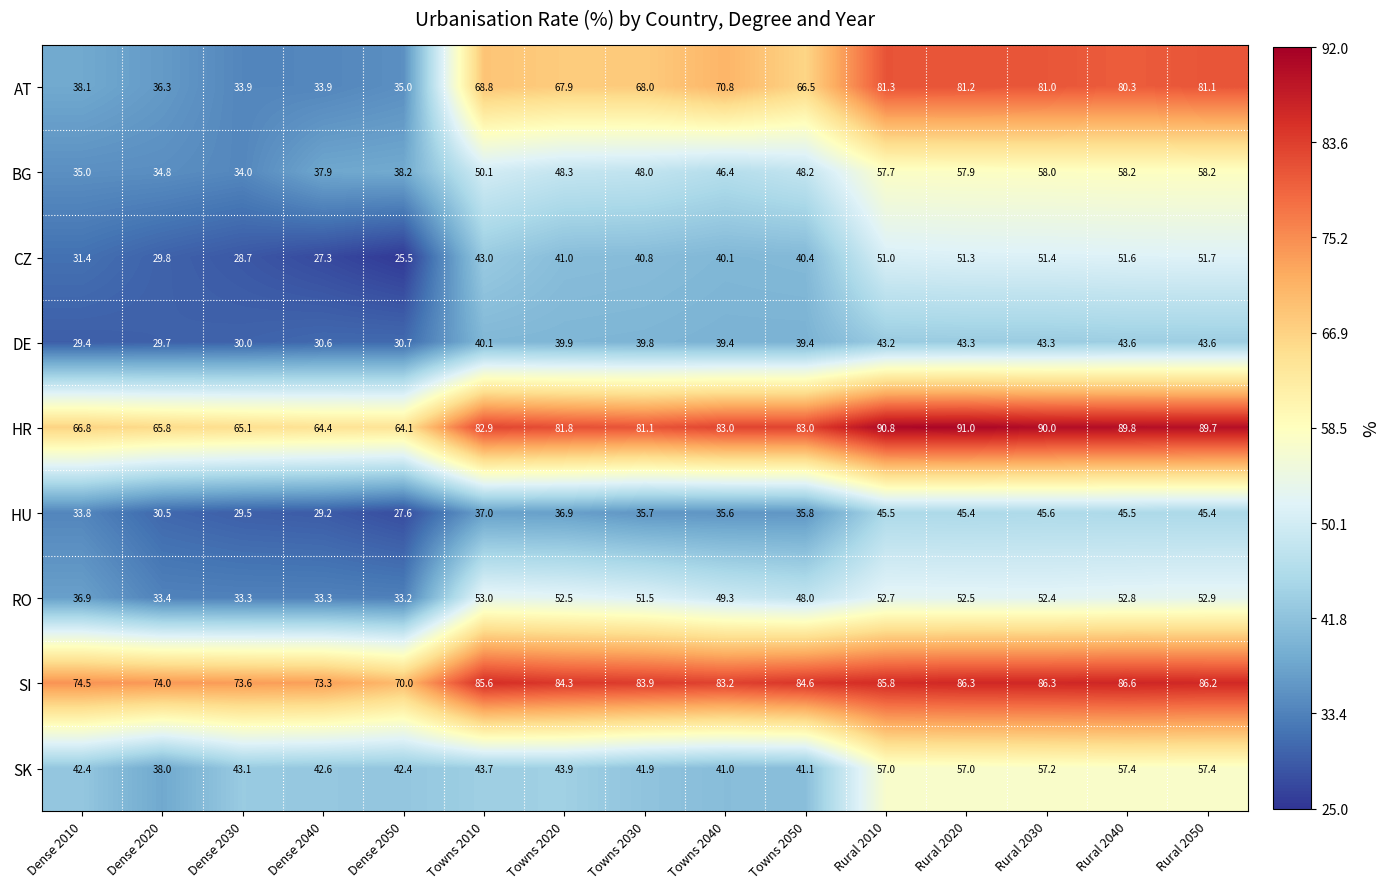

What is the difference between the DE values at Rural 2050 and Dense 2050?

12.9